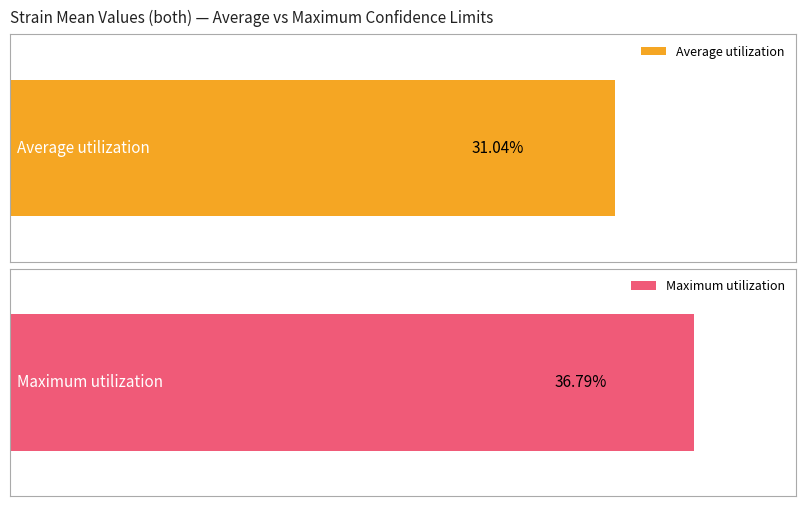

Which series has the widest spread of values?

Average utilization